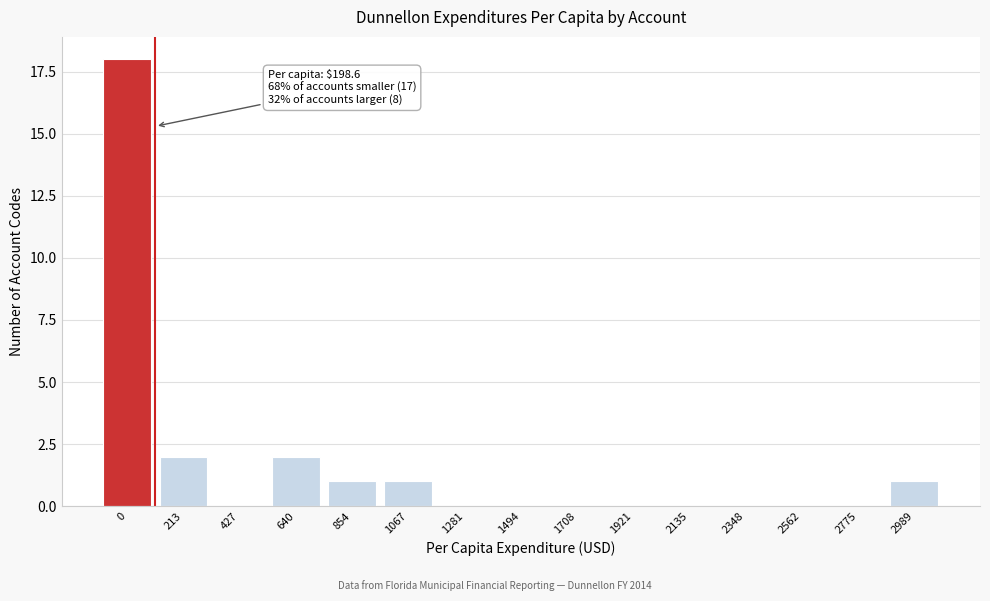

Reading left to right, transcribe all the data shown in this chart.

0=18	213=2	427=0	640=2	854=1	1067=1	1281=0	1494=0	1708=0	1921=0	2135=0	2348=0	2562=0	2775=0	2989=1